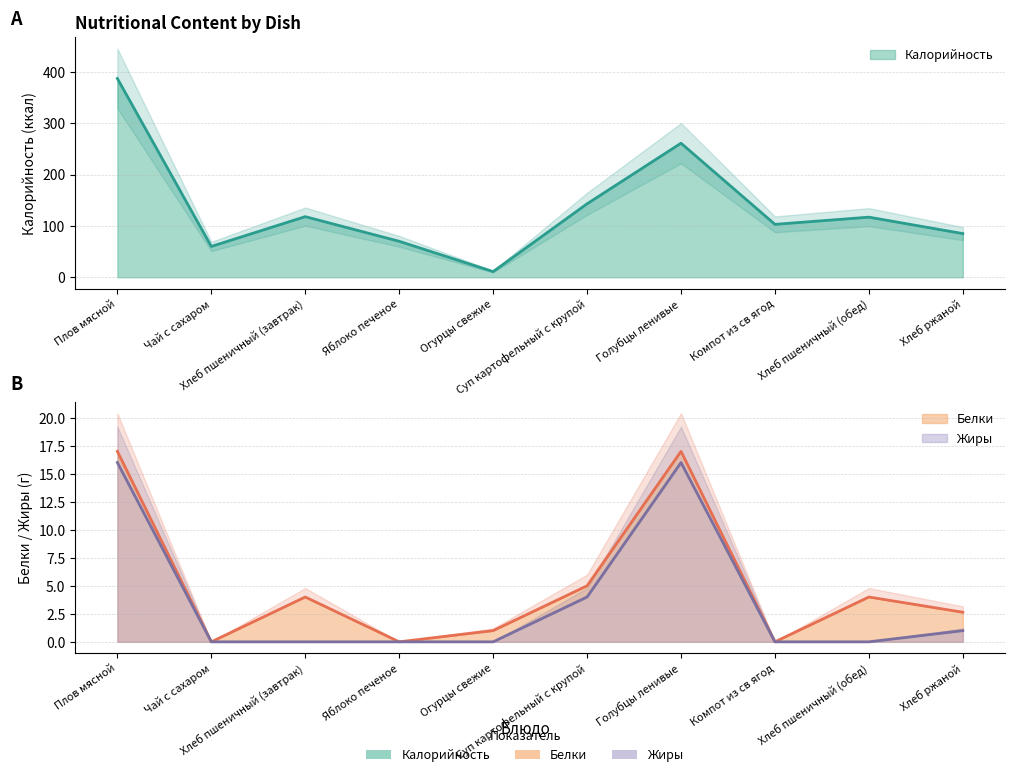

How many values in the Калорийность series are below 117?

5